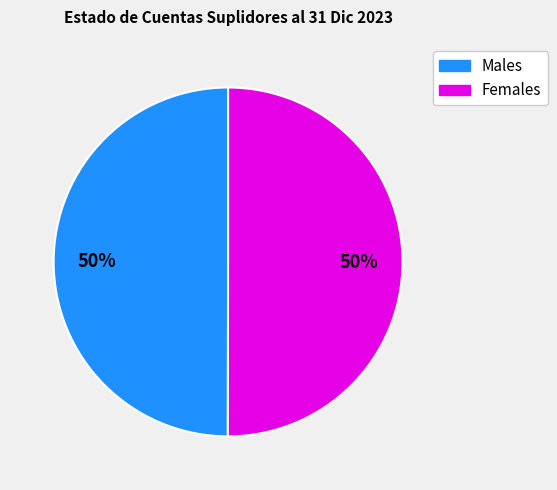

To the nearest percent, what is the average slice percentage?

50%